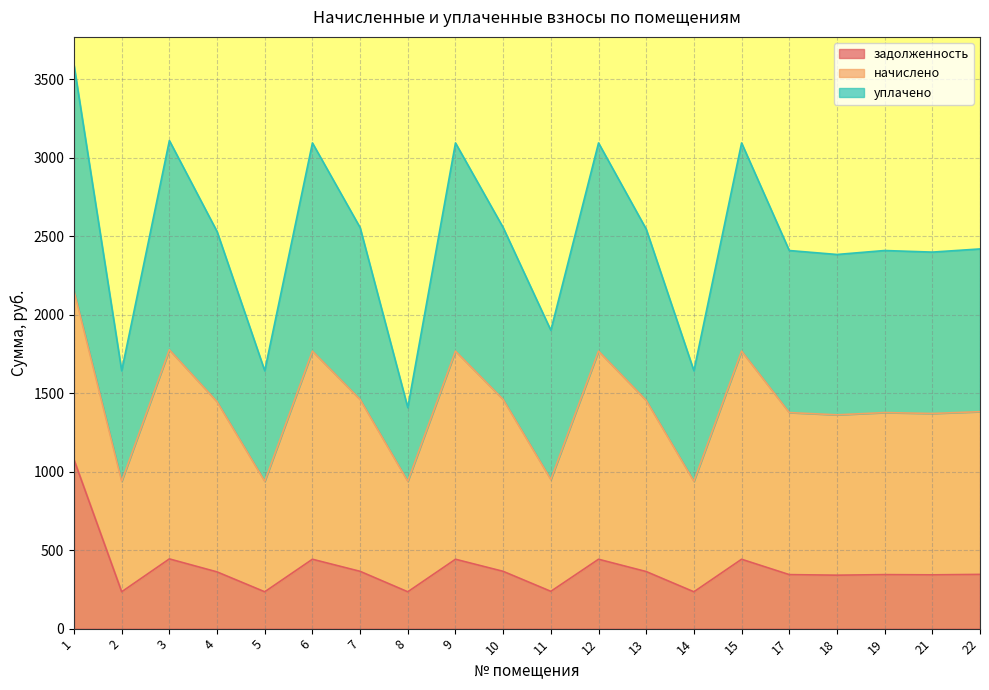

True or false: задолженность has a value of 237.6 at 11.

True